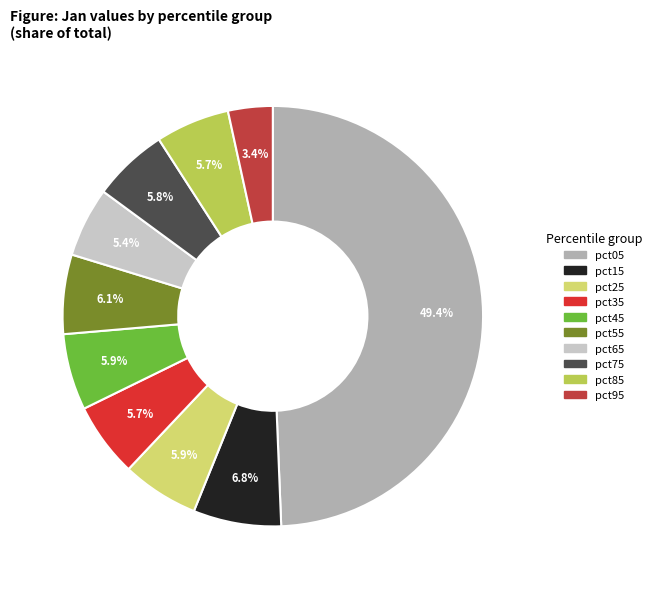

To the nearest percent, what is the average slice percentage?

10%